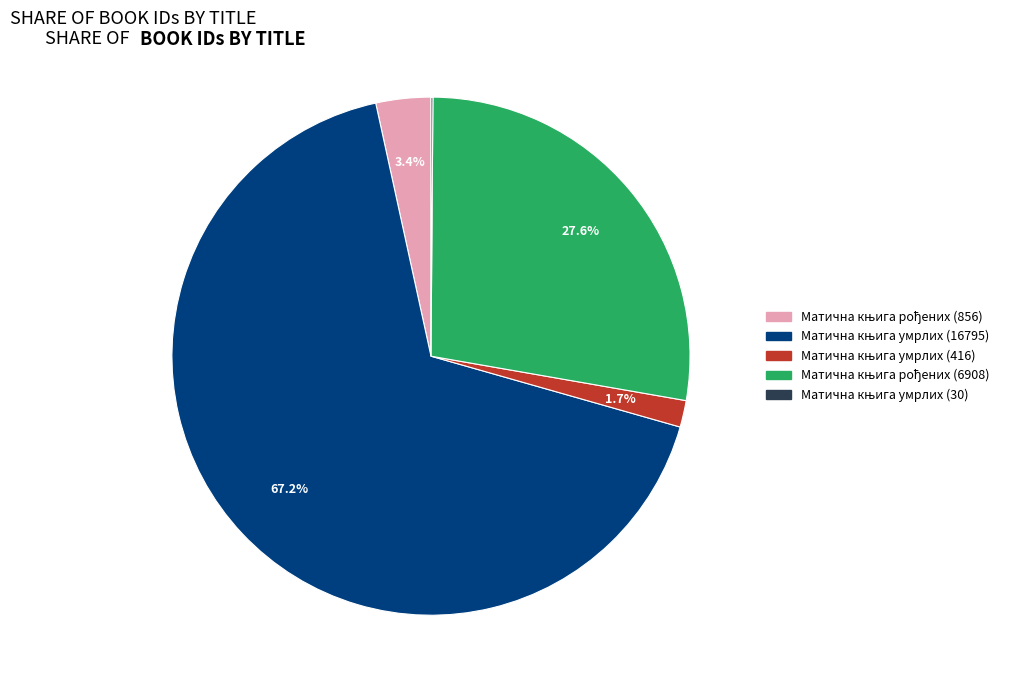

Is there any slice that represents more than half of the pie?

Yes